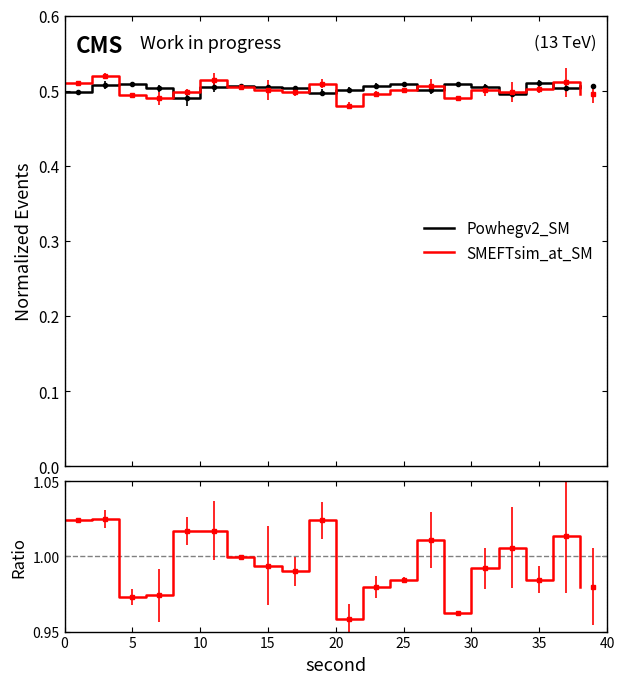

What is the value of the SMEFTsim_at_SM point at the 18th from the left?

1.0